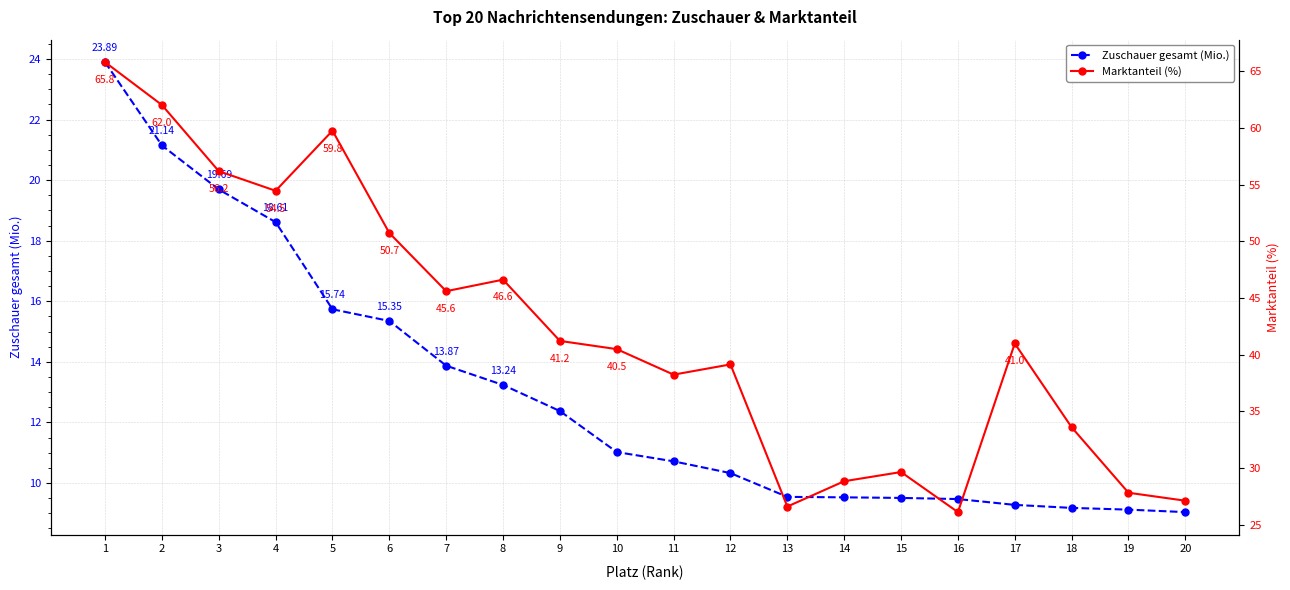

Is the value of Zuschauer gesamt (Mio.) at 1 greater than the value of Marktanteil (%) at 12?

No